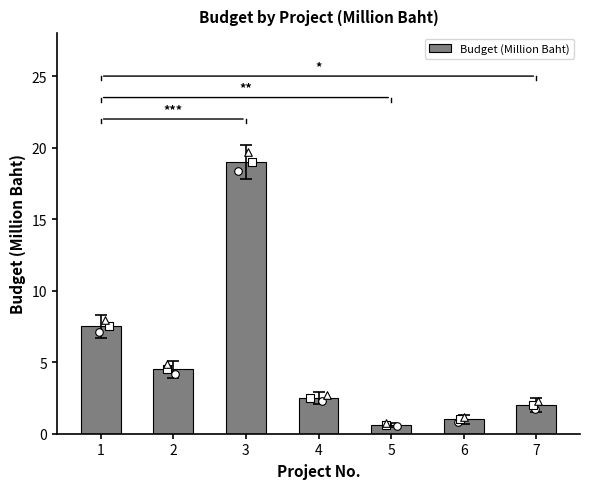

What is the change in value from 3 to 4?

-16.5